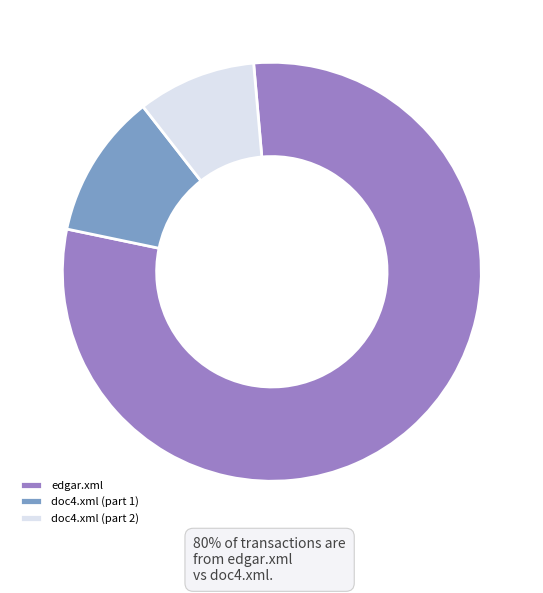

What is the smallest slice in the pie chart?

doc4.xml (part 2)